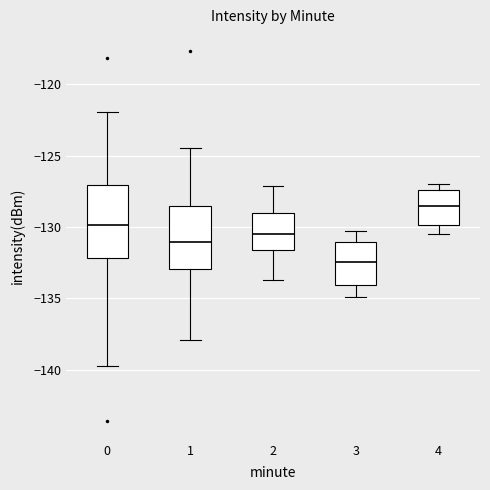

Where does the lower whisker of the box at x = 3 end on the y-axis? The values are not printed on the chart, so give them approximately, as read against the axis.

-135.0